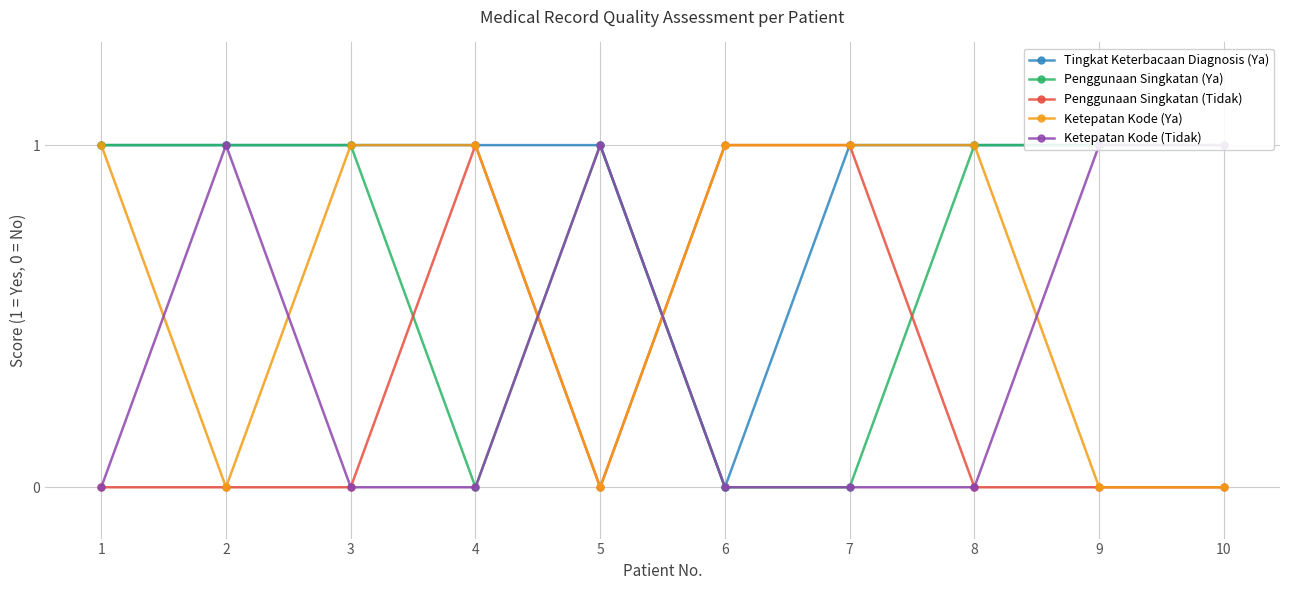

How many times do Penggunaan Singkatan (Tidak) and Tingkat Keterbacaan Diagnosis (Ya) cross each other?

1